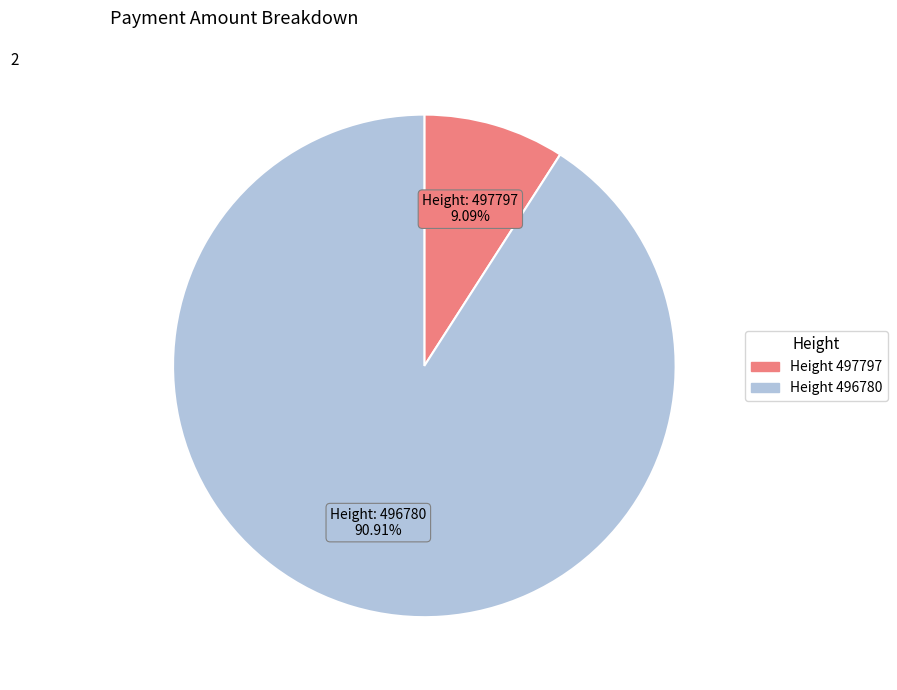

Is there any slice that represents more than half of the pie?

Yes